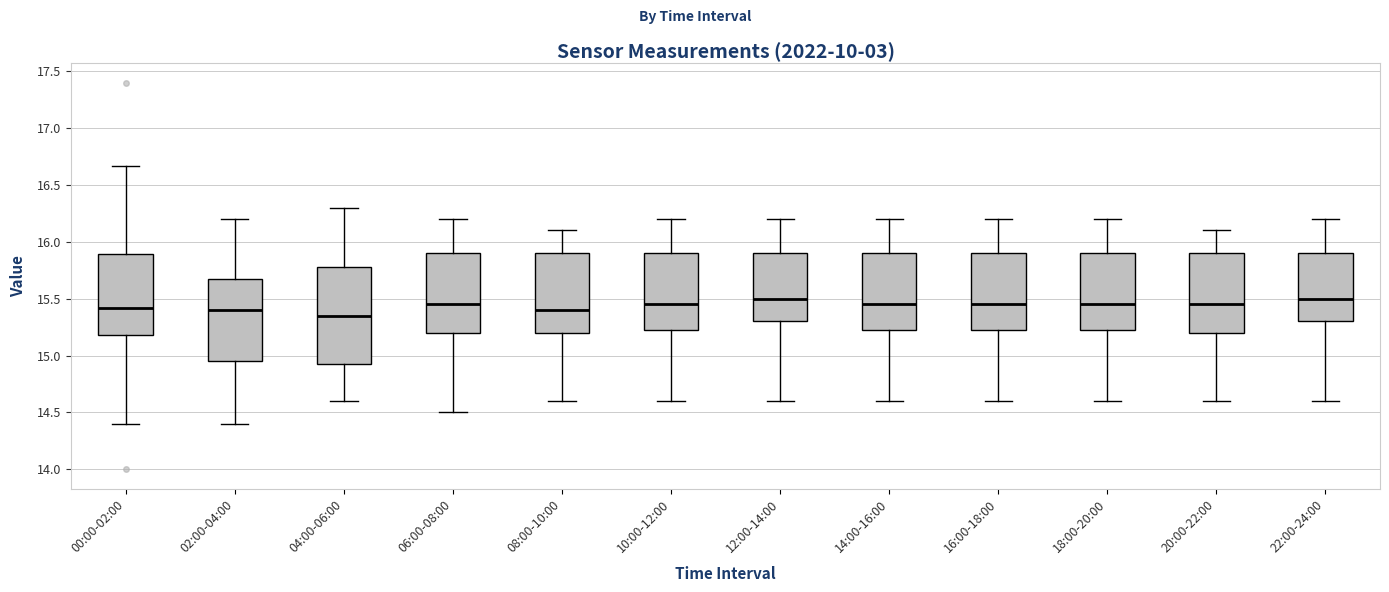

Where is the upper edge of the box for 10:00-12:00 on the y-axis? The values are not printed on the chart, so give them approximately, as read against the axis.

15.90